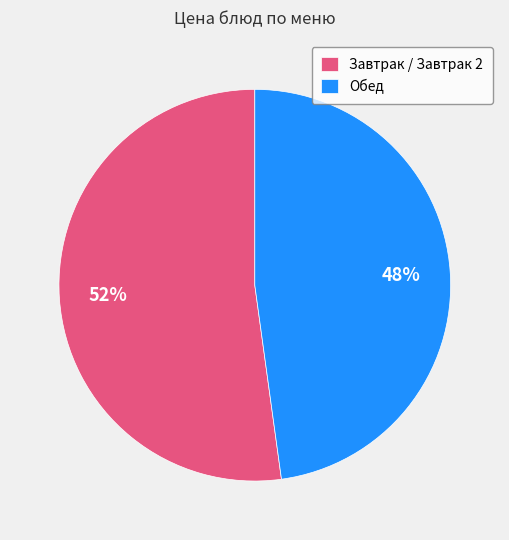

Do Обед and Завтрак / Завтрак 2 together represent more than half of the pie?

Yes